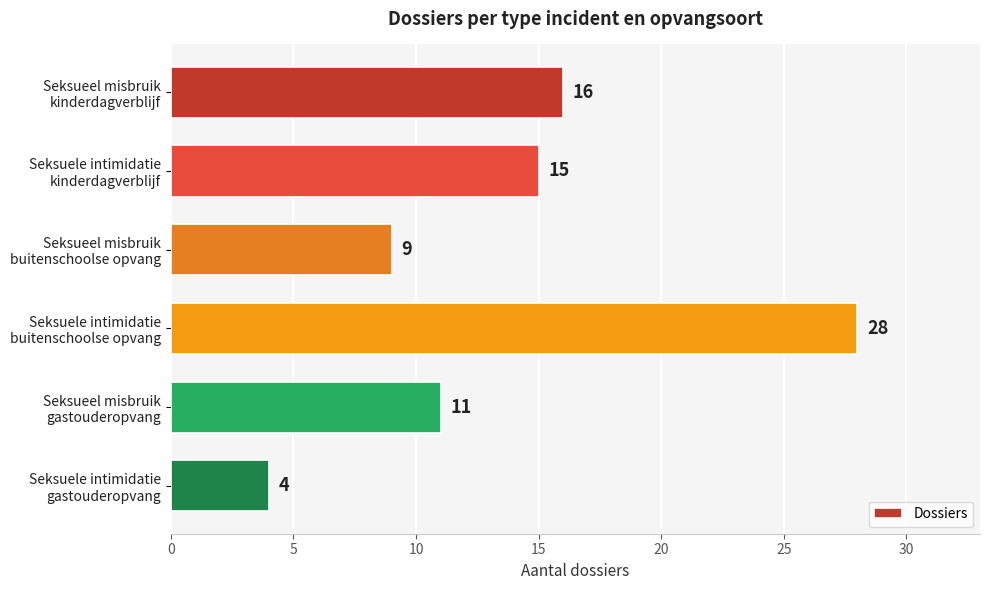

Does the chart contain any negative values?

No